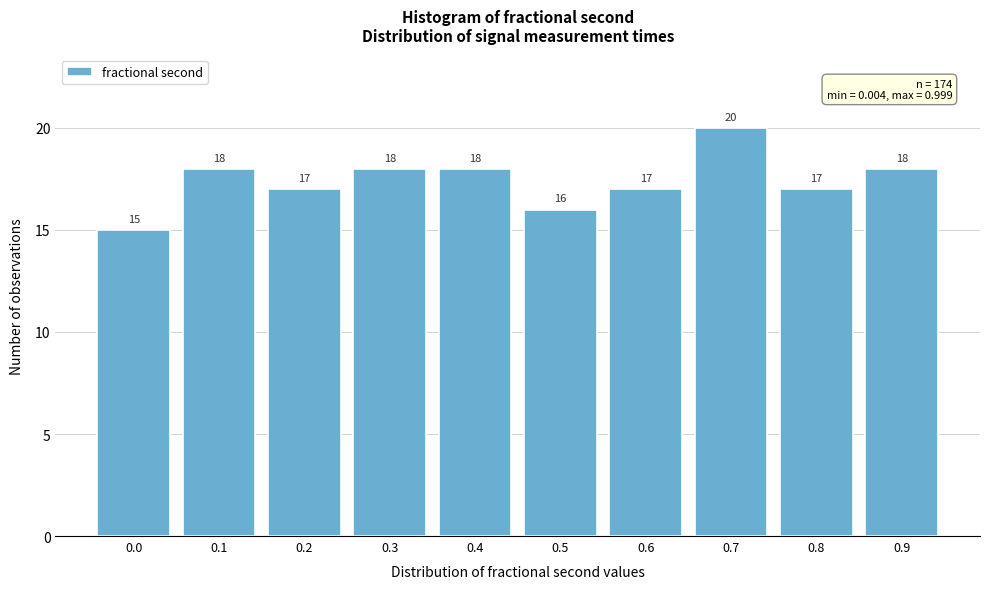

Reading left to right, what are all the values shown in this chart?

0.0=15	0.1=18	0.2=17	0.3=18	0.4=18	0.5=16	0.6=17	0.7=20	0.8=17	0.9=18